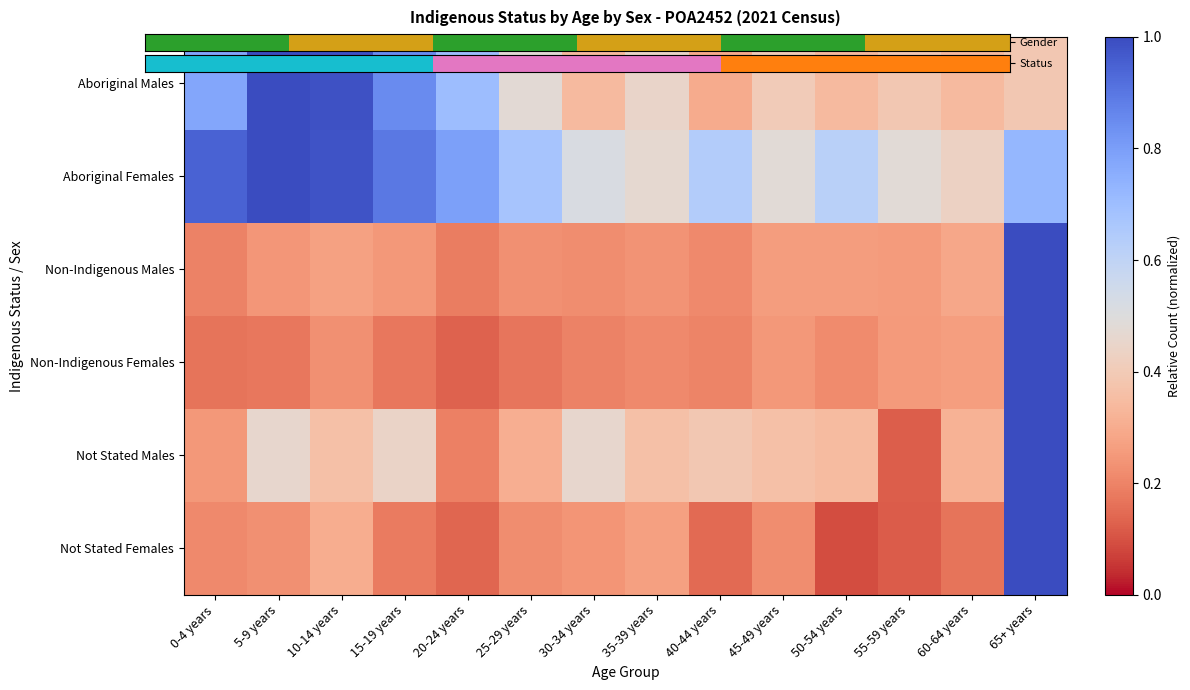

Which category has the lowest value across all series?

50-54 years